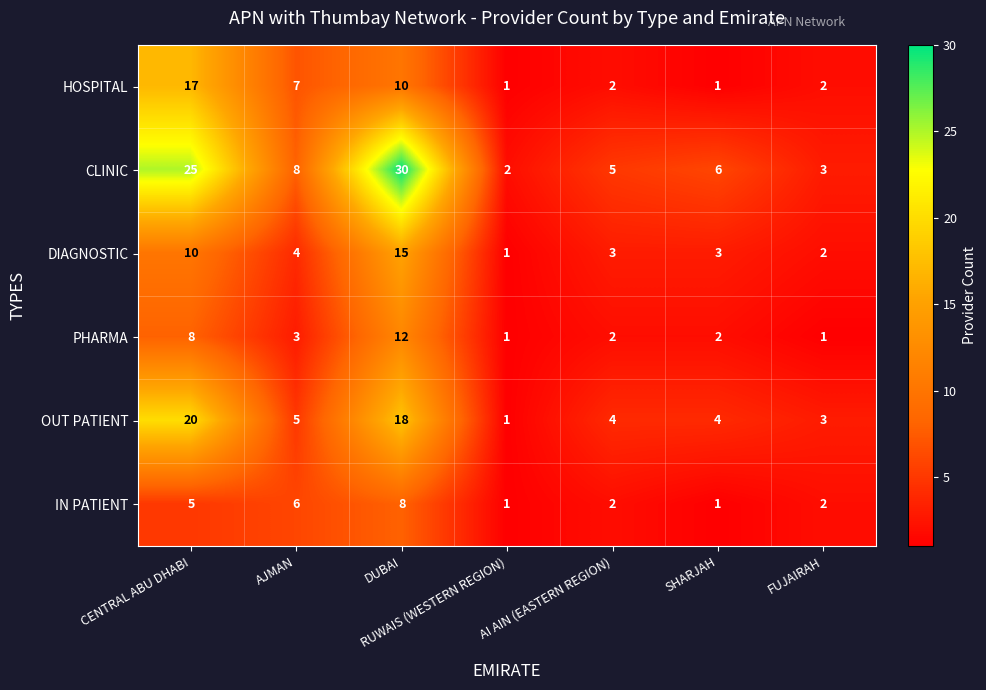

The value of CLINIC at CENTRAL ABU DHABI is 39. True or false?

False